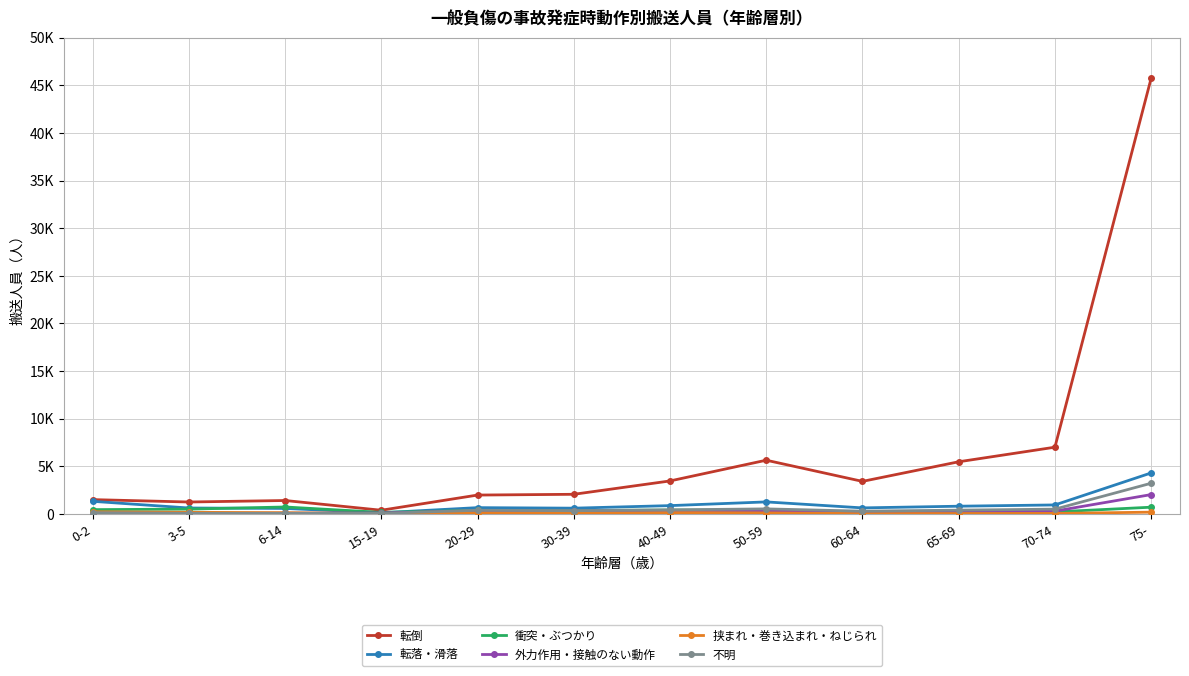

Which series has the widest spread of values?

転倒